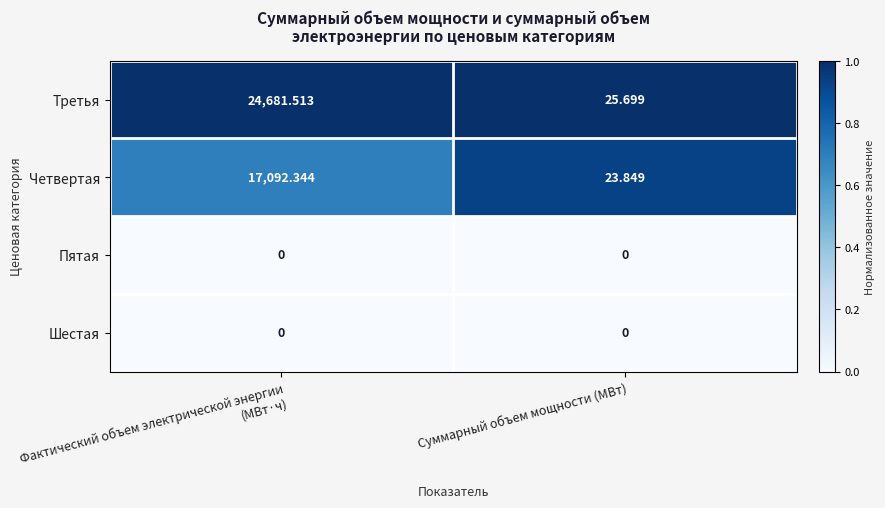

Which category has the highest value across all series?

Фактический объем электрической энергии (МВт·ч)